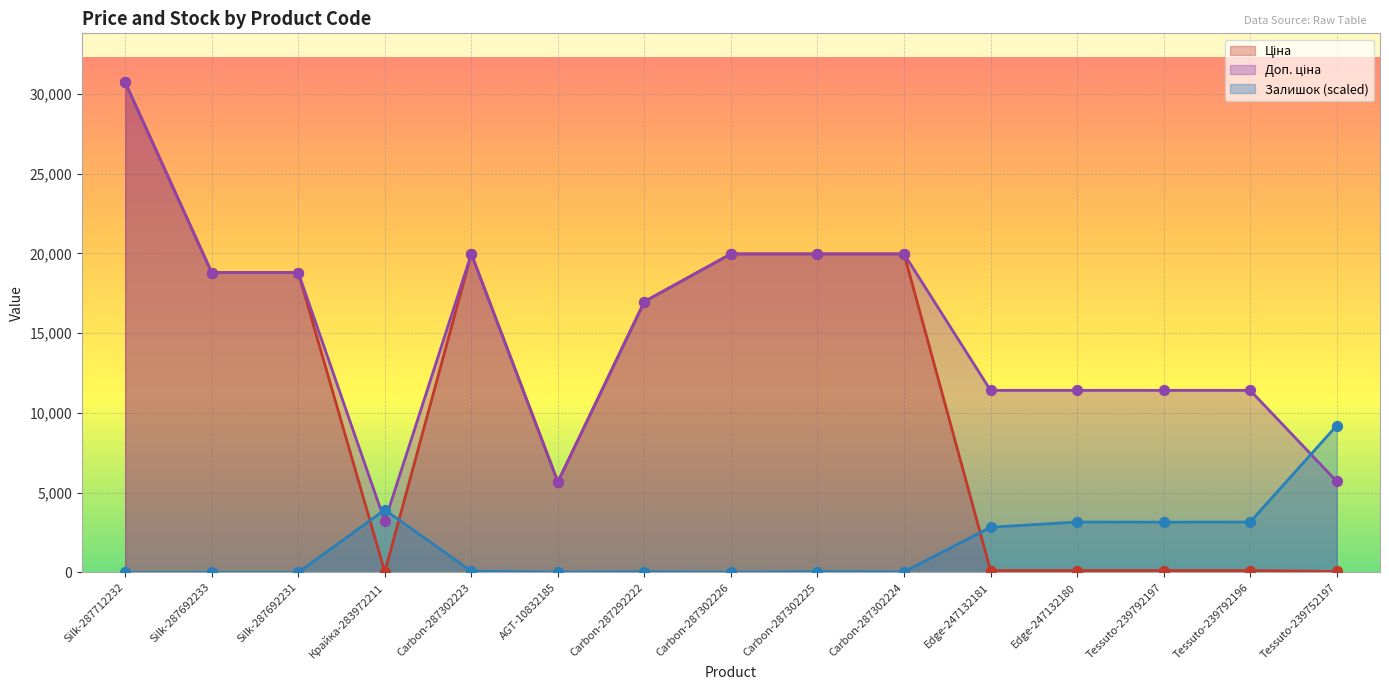

What are all the series names shown in the legend?

Ціна, Доп. ціна, Залишок